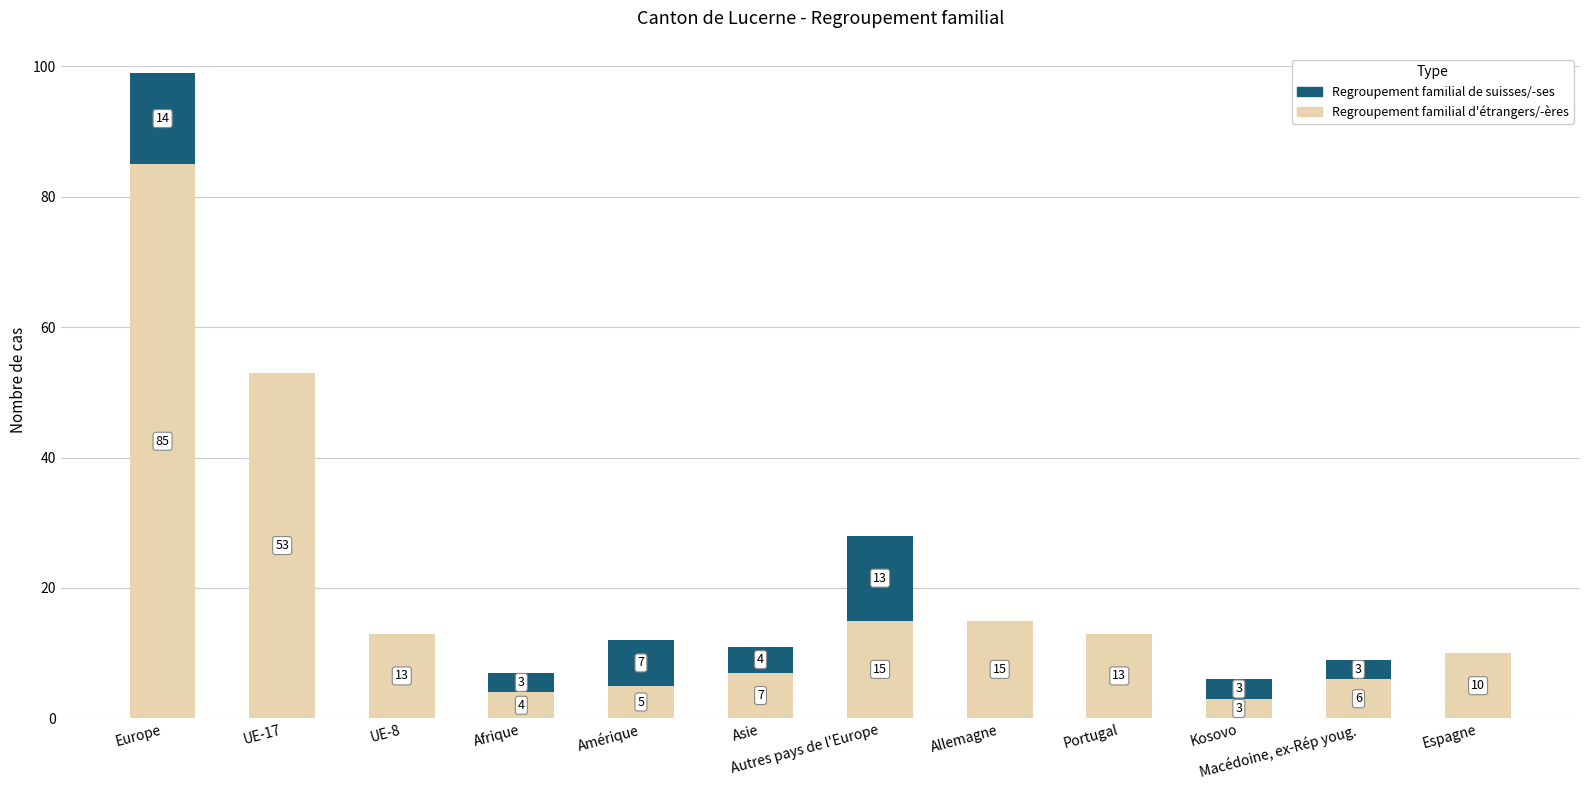

At which category is the sum across all series the highest?

Europe